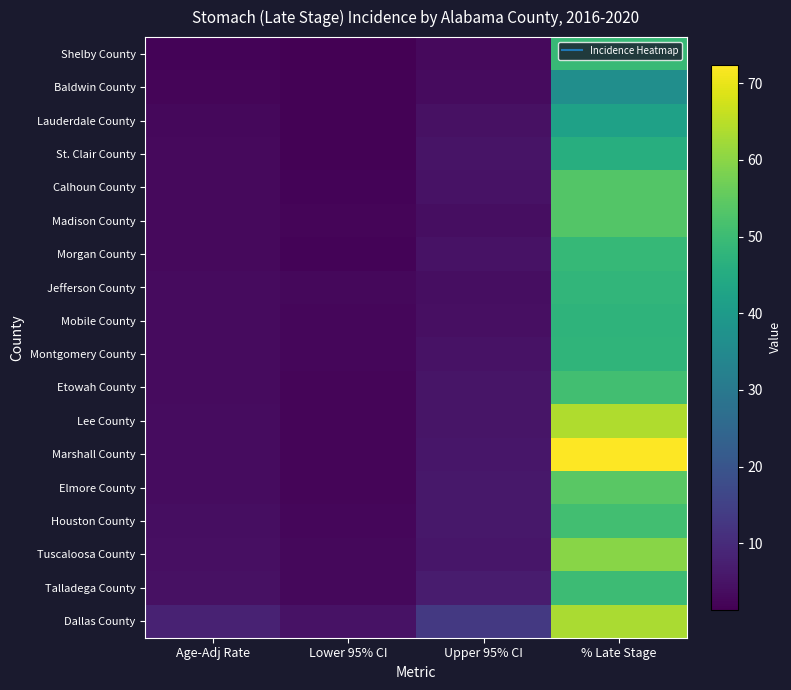

Rank the series by their maximum value, from lowest to highest.

Baldwin County, Lauderdale County, St. Clair County, Mobile County, Montgomery County, Jefferson County, Morgan County, Shelby County, Talladega County, Houston County, Etowah County, Madison County, Calhoun County, Elmore County, Tuscaloosa County, Dallas County, Lee County, Marshall County